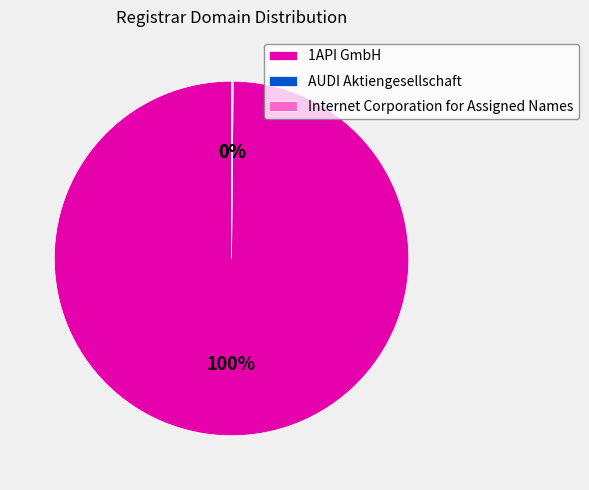

The 1API GmbH slice represents 100% of the pie. True or false?

True